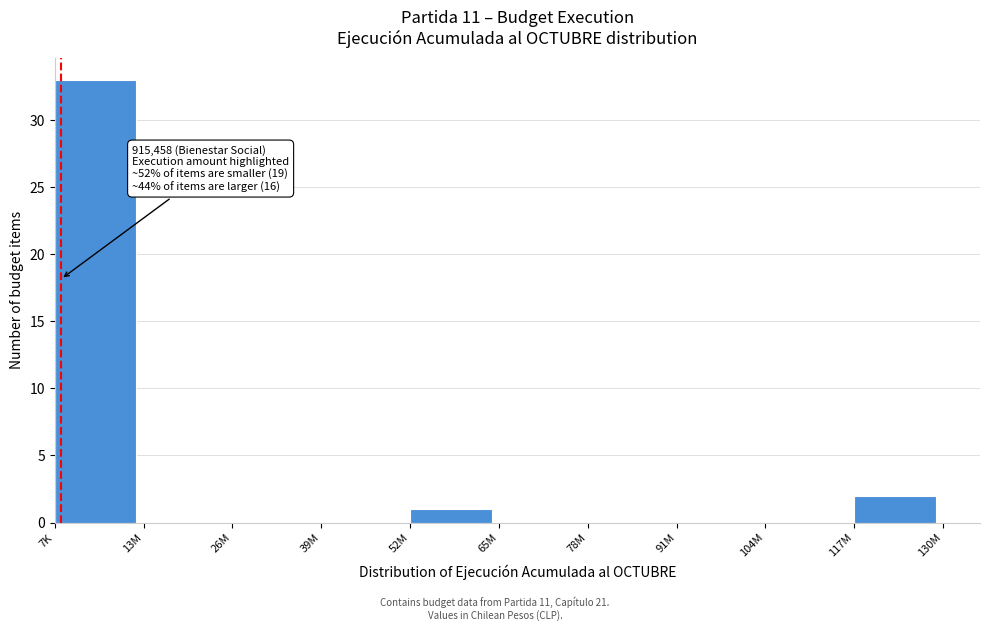

Reading left to right, transcribe all the data shown in this chart.

7K=33	13M=0	26M=0	39M=0	52M=1	65M=0	78M=0	91M=0	104M=0	117M=2